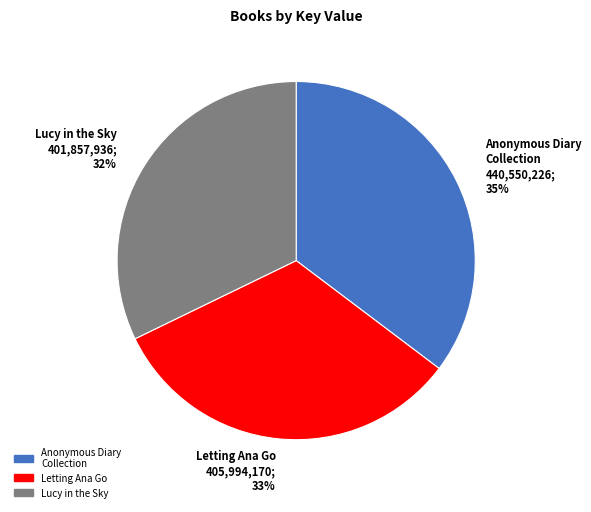

Do Anonymous Diary Collection 440,550,226; 35% and Letting Ana Go 405,994,170; 33% together represent more than half of the pie?

Yes